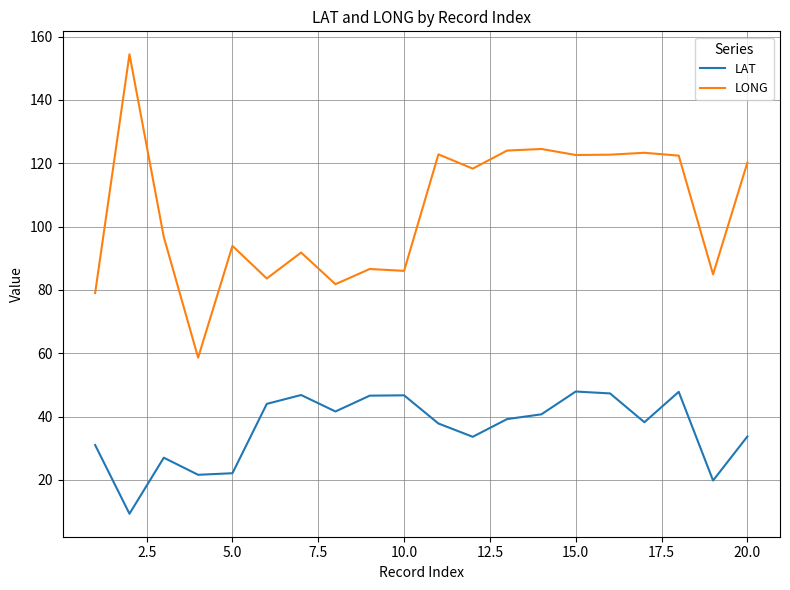

Which series has the largest range (max minus min)?

LONG